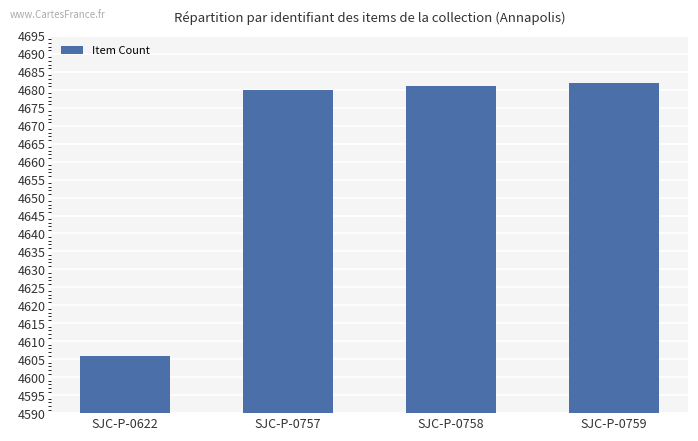

Where is the data nearest to the value 4644?

SJC-P-0757